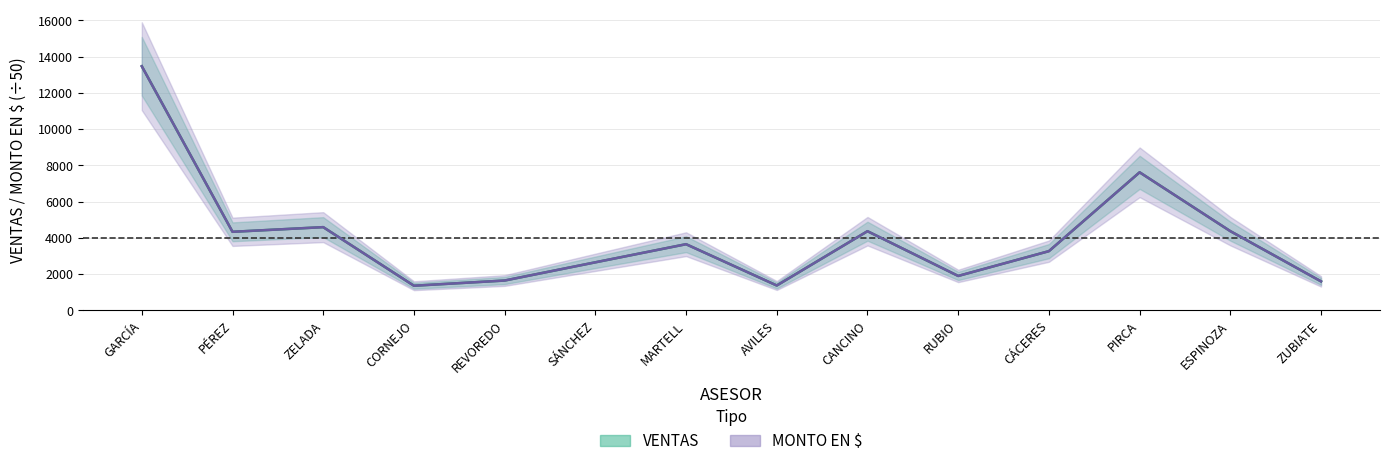

True or false: VENTAS has a value of 1643 at REVOREDO.

True